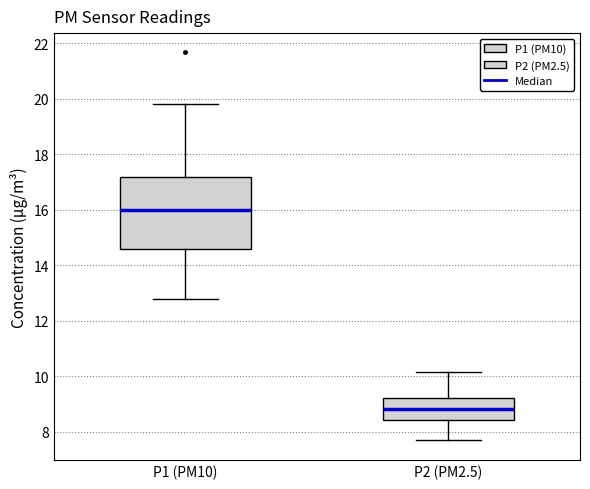

Where does the median line of the box for P1 (PM10) sit on the y-axis? The values are not printed on the chart, so give them approximately, as read against the axis.

16.0